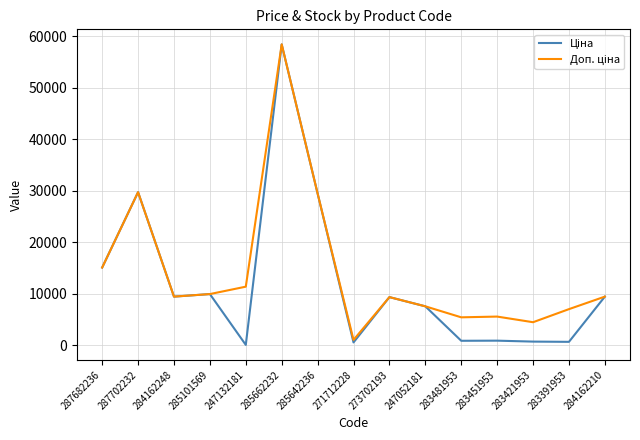

At which category is the sum across all series the highest?

285662232